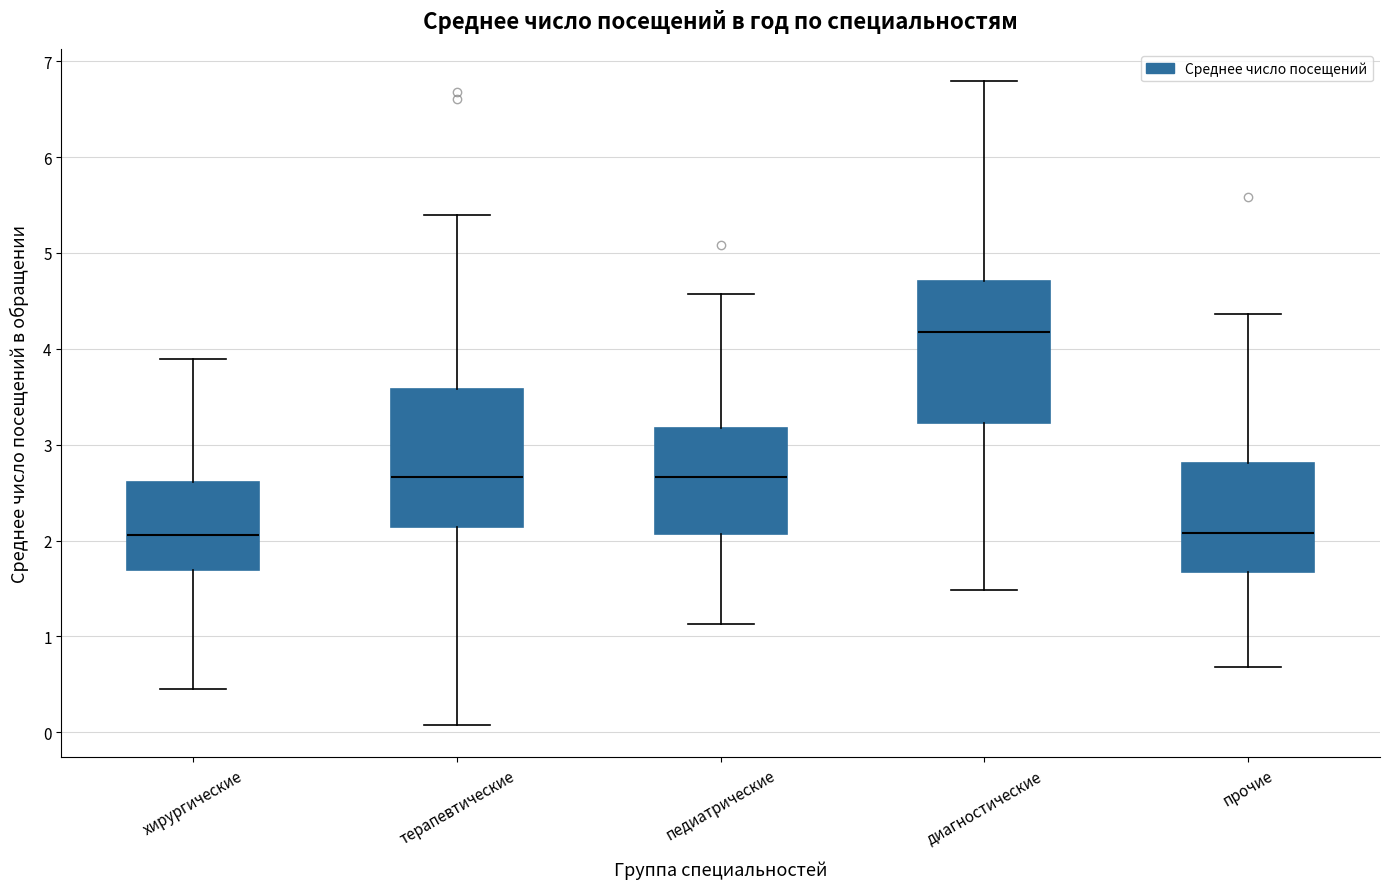

Reading left to right, transcribe this box plot: for each box, give where its median line is, the range the box spans, and where its two whiskers end, as read against the y-axis. The values are not printed on the chart, so give them approximately, as read against the axis.

хирургические: median 2.1, box 1.7 to 2.6, whiskers 0.4 to 3.9
терапевтические: median 2.7, box 2.1 to 3.6, whiskers 0.1 to 5.4
педиатрические: median 2.7, box 2.1 to 3.2, whiskers 1.1 to 4.6
диагностические: median 4.2, box 3.2 to 4.7, whiskers 1.5 to 6.8
прочие: median 2.1, box 1.7 to 2.8, whiskers 0.7 to 4.4